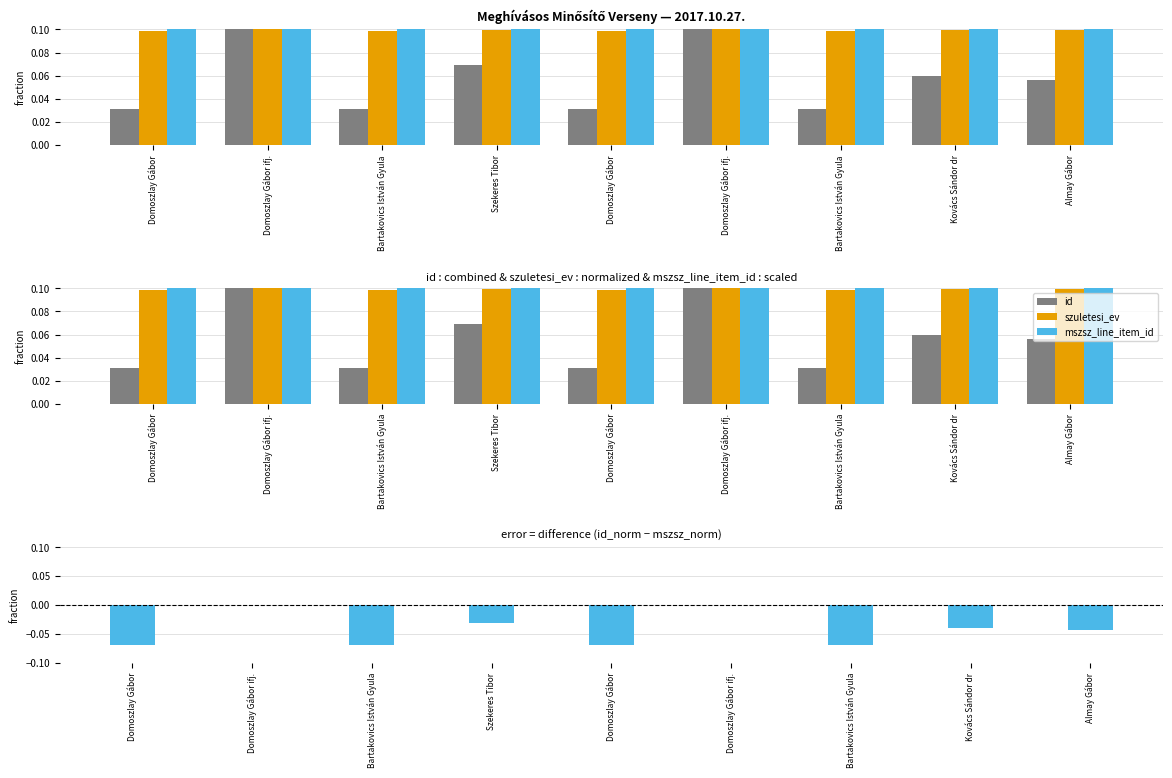

What is the difference between the maximum and minimum values in the id - mszsz_line_item_id series?

0.1